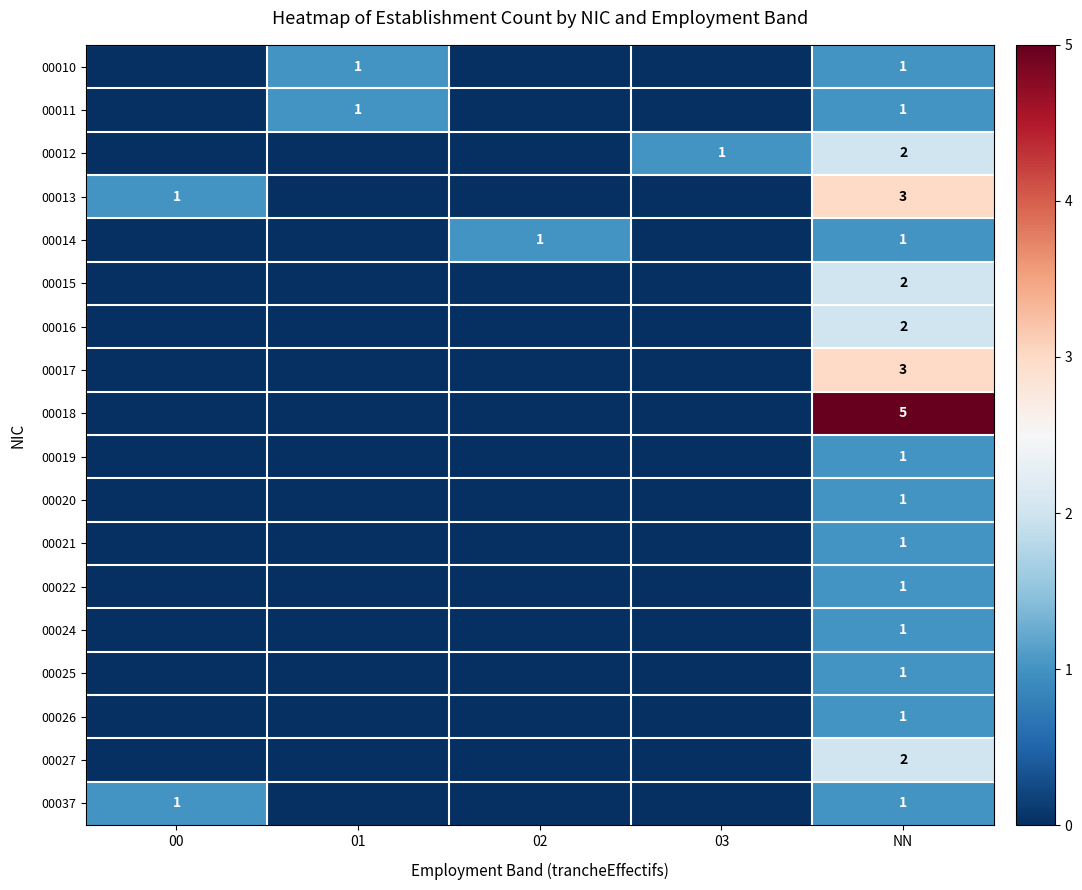

True or false: 00013 has a value of 2 at NN.

False